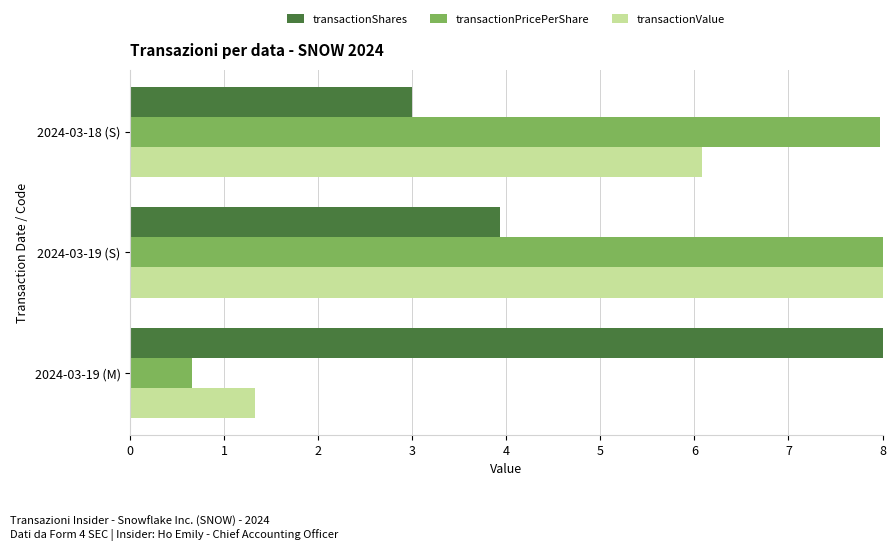

At which label is transactionValue closest to 4?

2024-03-18 (S)